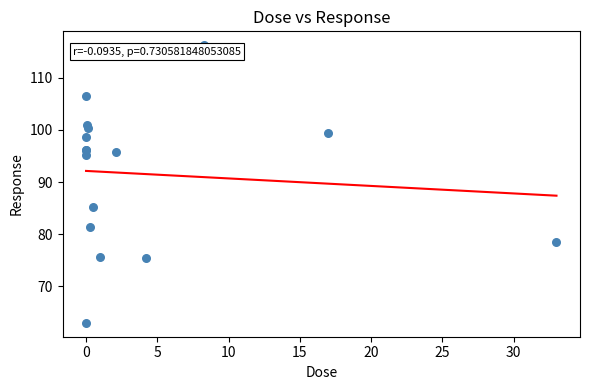

What Y value in the scatter plot is closest to 89?

85.2